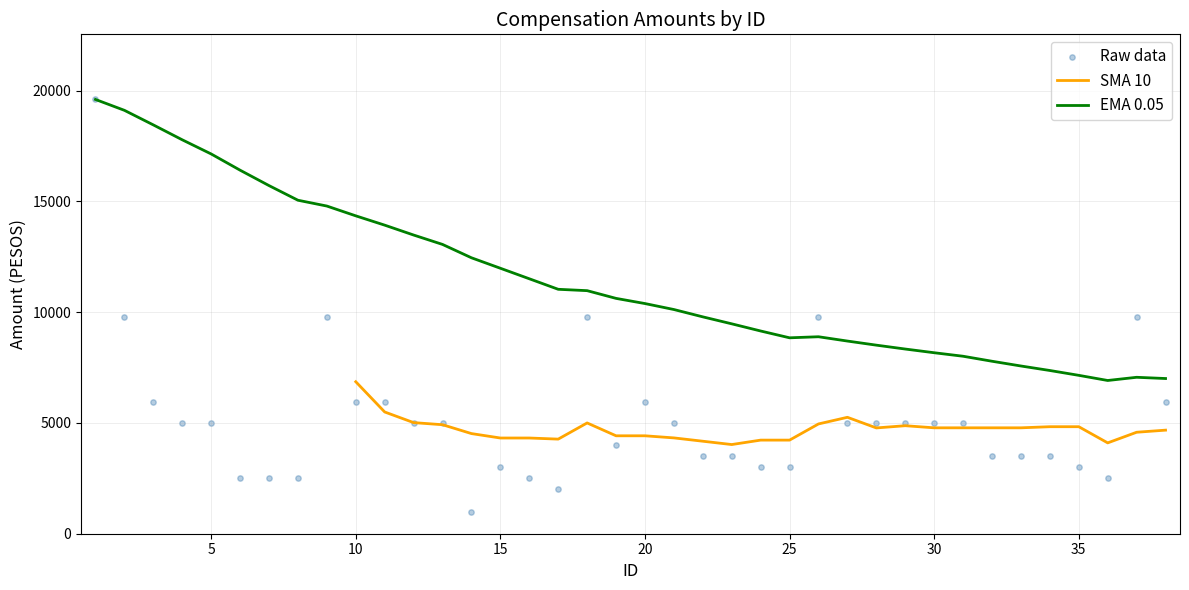

Which has a higher value, 5 or 22?

5